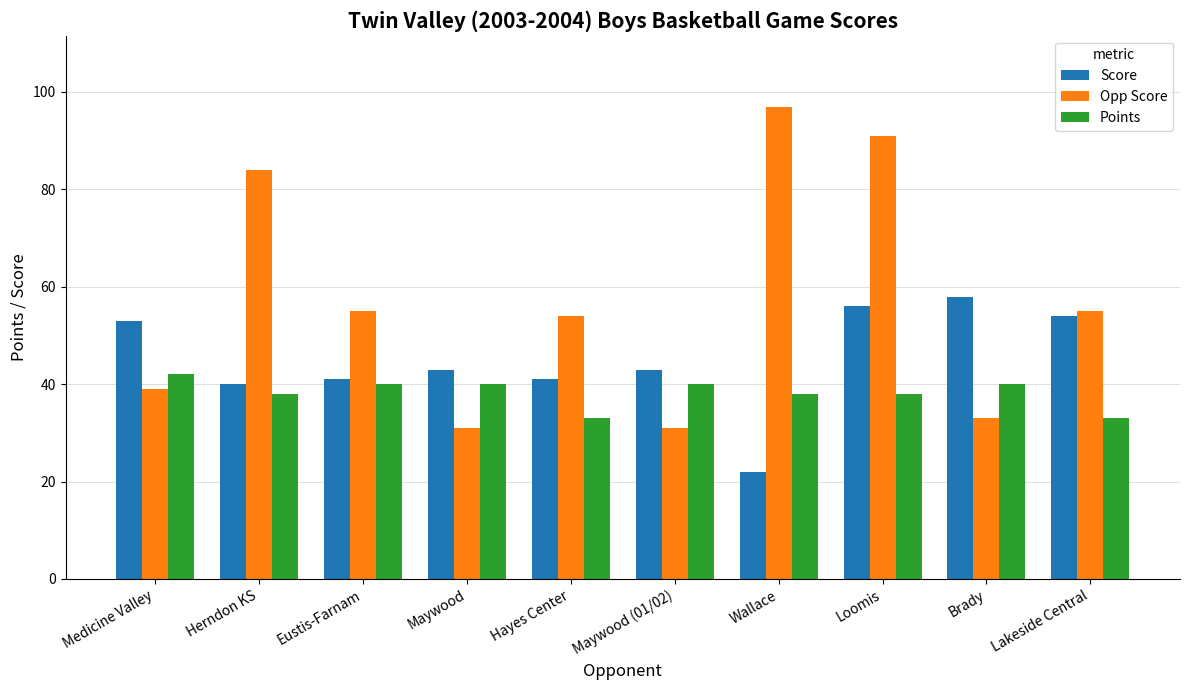

What is the value of the Opp Score bar at the 7th from the left?

97